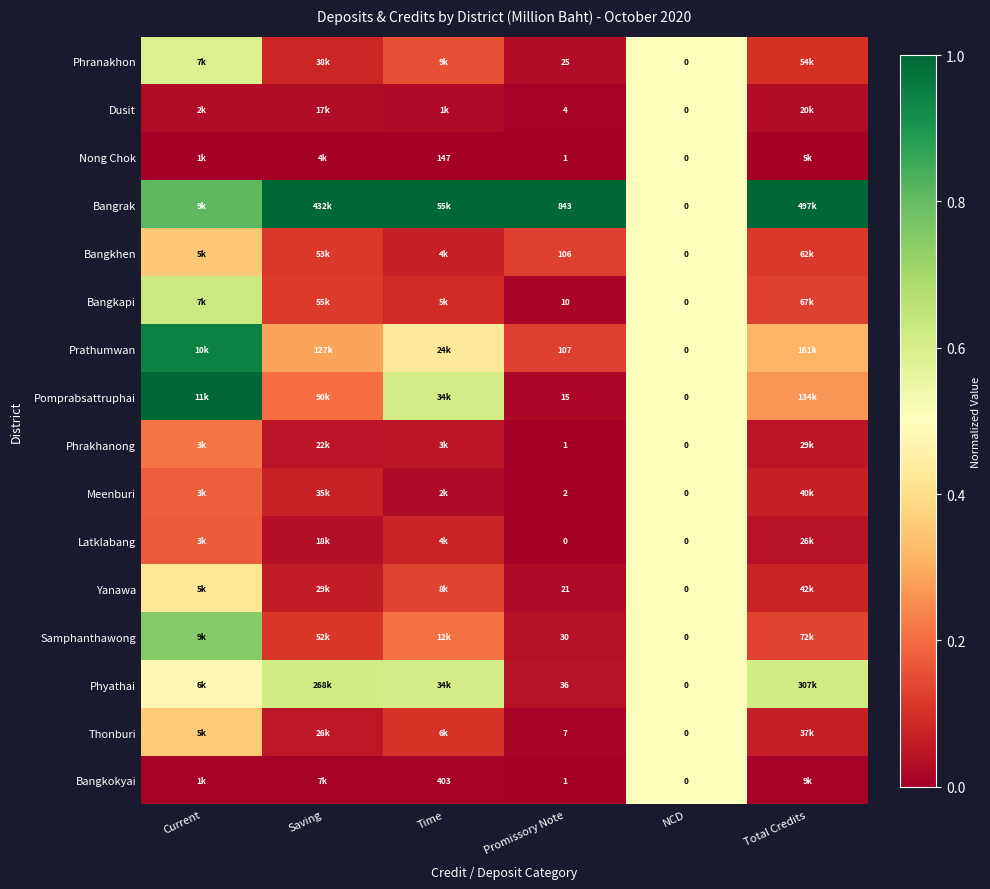

What is the spread (max minus min) of values at Total Credits?

1.0